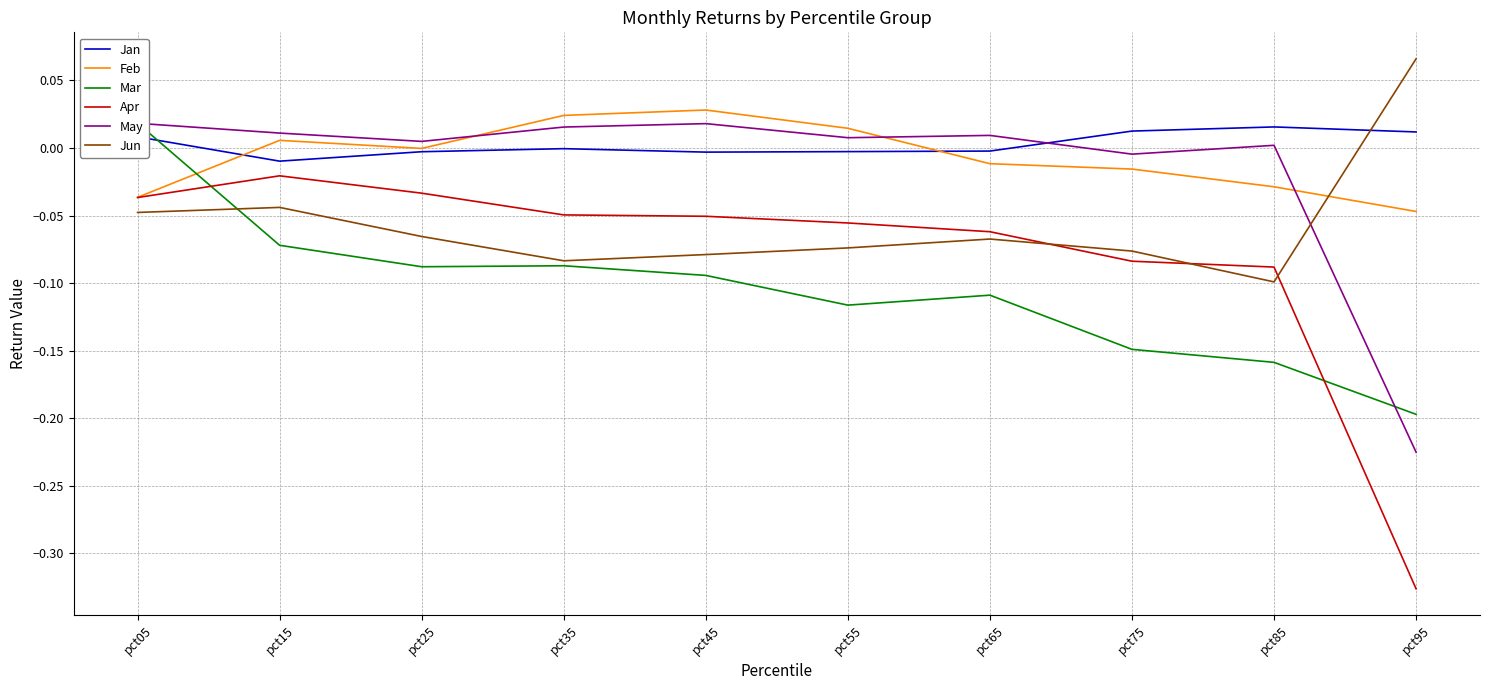

Is it true that Mar equals -0.1 at pct65?

True